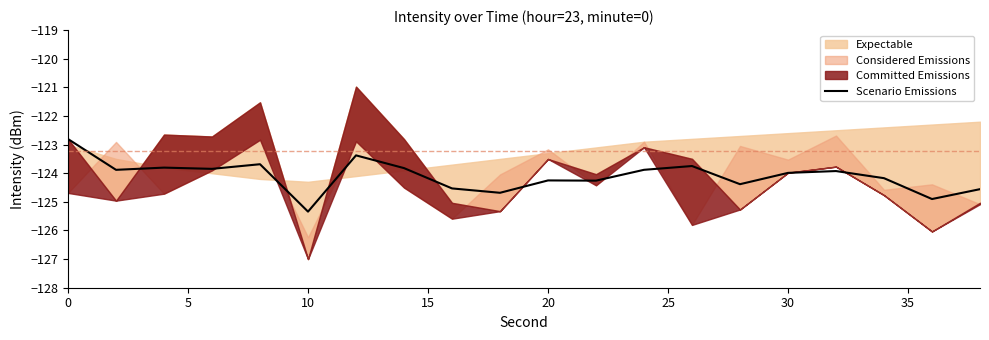

The Scenario Emissions series shows -186.0 at 10. True or false?

False